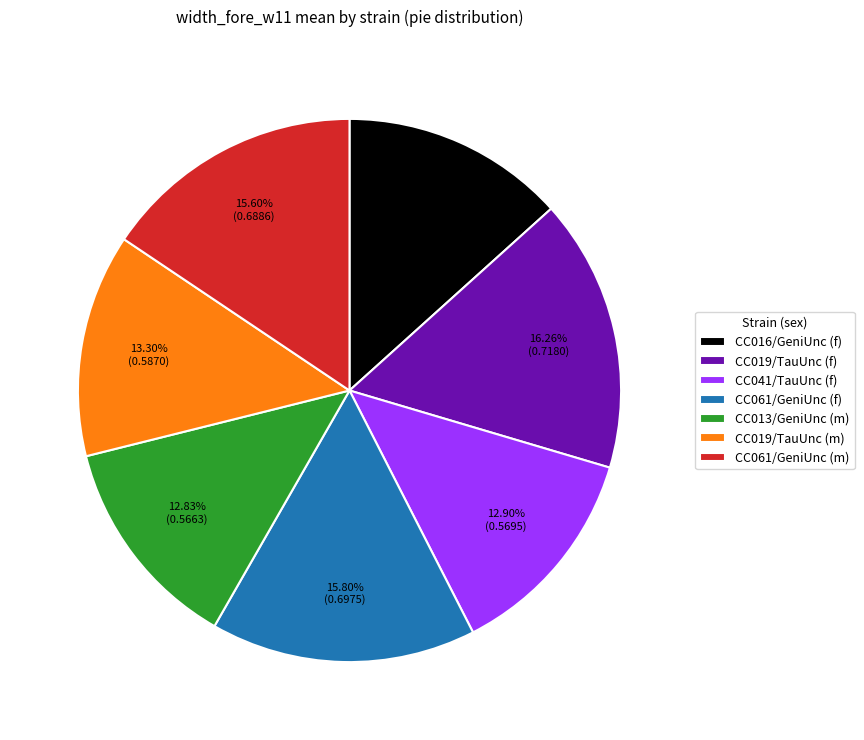

Which has a higher value, CC061/GeniUnc (f) or CC041/TauUnc (f)?

CC061/GeniUnc (f)